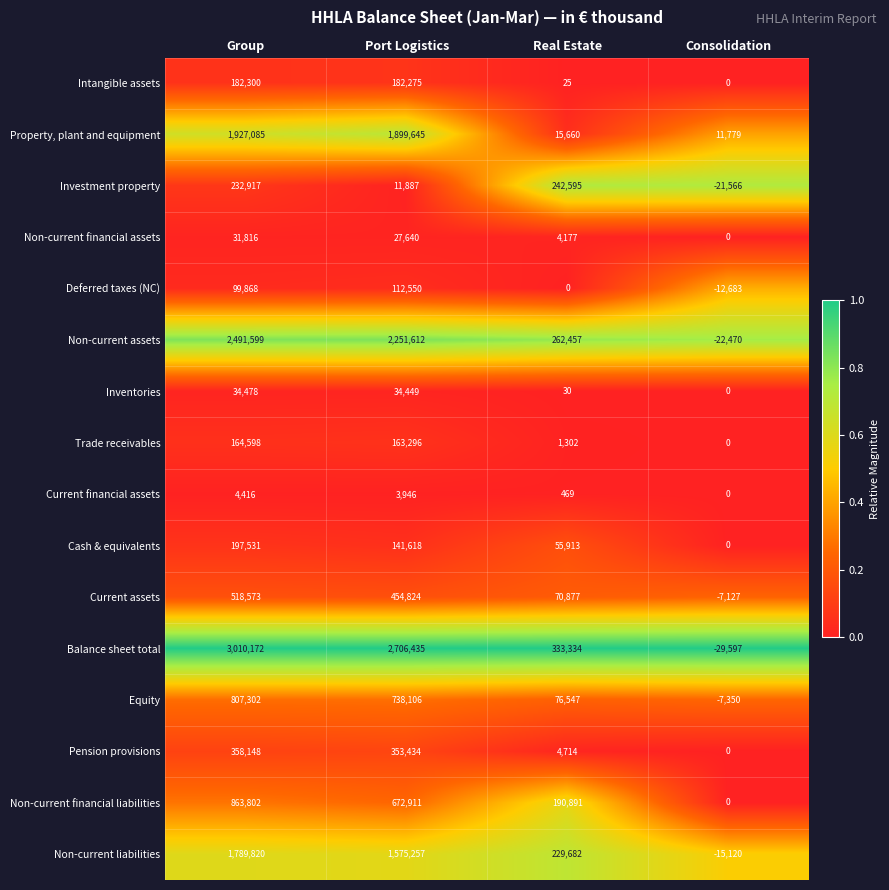

Which series changed the most between Group and Real Estate?

Balance sheet total